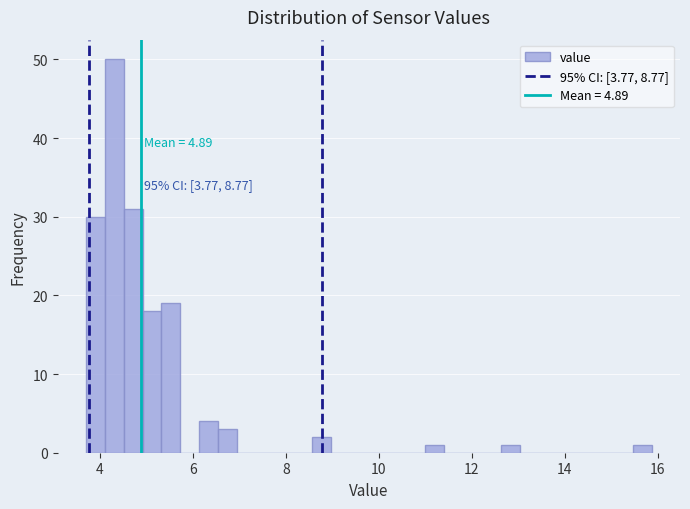

Around what value on the x-axis is the tallest bar? Give the approximate position of its centre, as read against the axis.

4.4